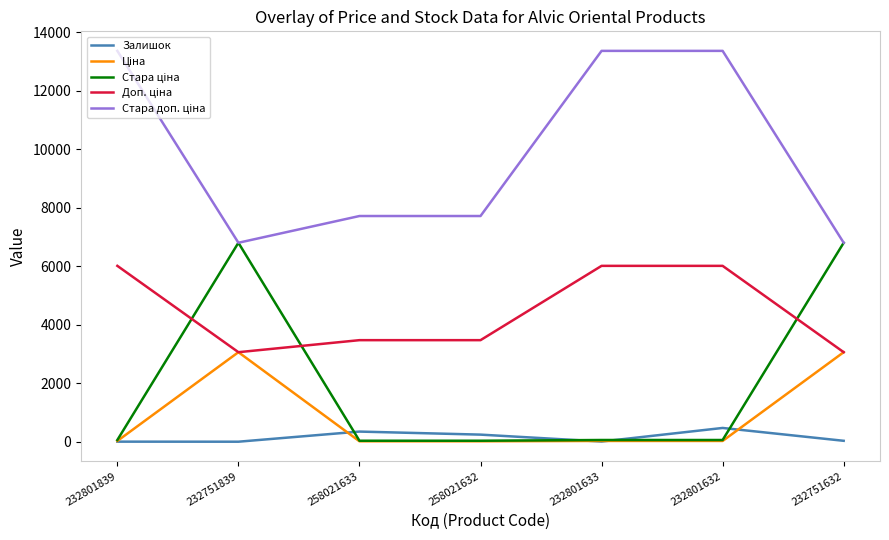

Reading left to right, transcribe all the data shown in this chart.

Залишок: 3.0	1.0	347.0	243.0	7.0	471.0	32.0
Ціна: 26.7	3059.7	15.4	15.4	26.7	26.7	3059.7
Стара ціна: 59.4	6799.2	34.3	34.3	59.4	59.4	6799.2
Доп. ціна: 6010.0	3060.0	3471.0	3471.0	6010.0	6010.0	3060.0
Стара доп. ціна: 13356.0	6799.2	7713.0	7713.0	13356.0	13356.0	6799.2